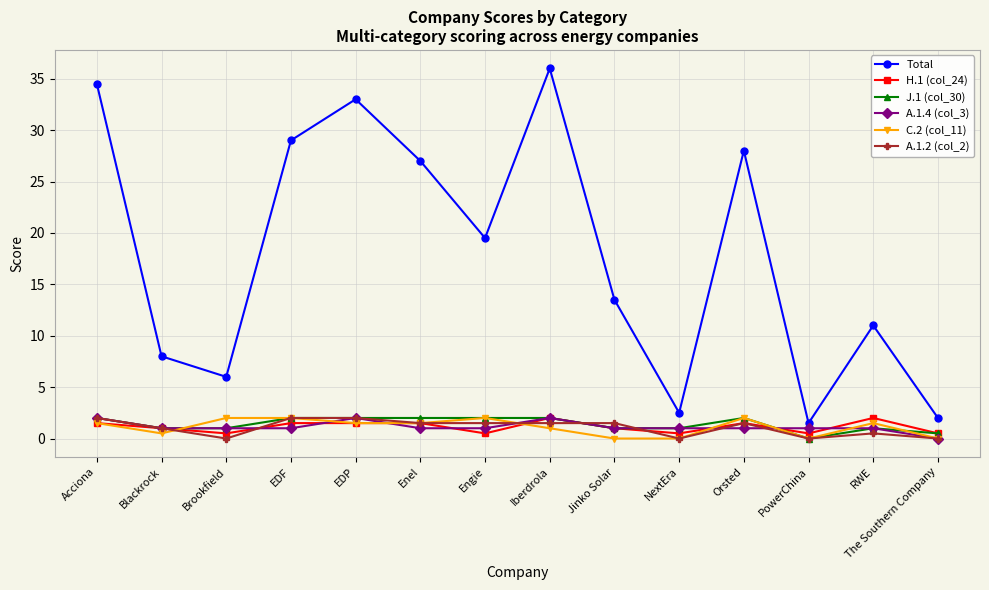

How many lines are shown in the chart?

6